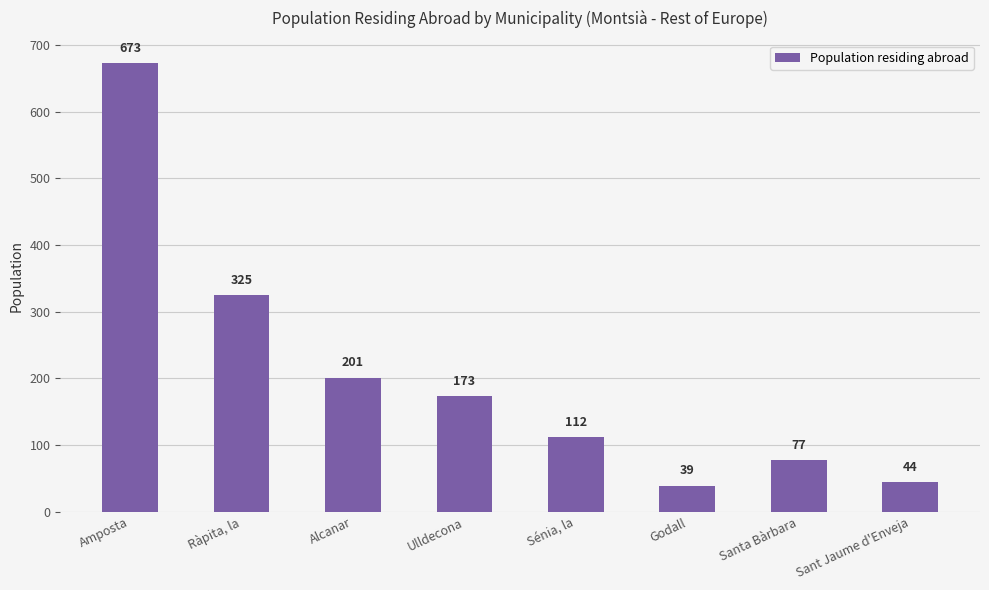

Is it true that the value at Ulldecona is 104?

False